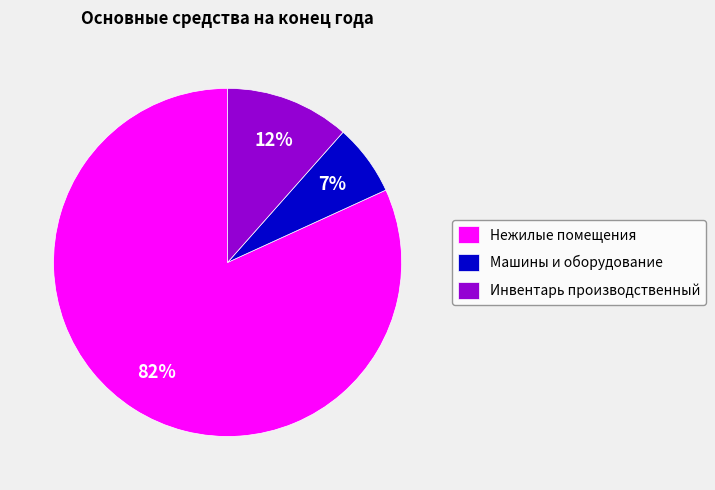

The Нежилые помещения slice represents 82% of the pie. True or false?

True